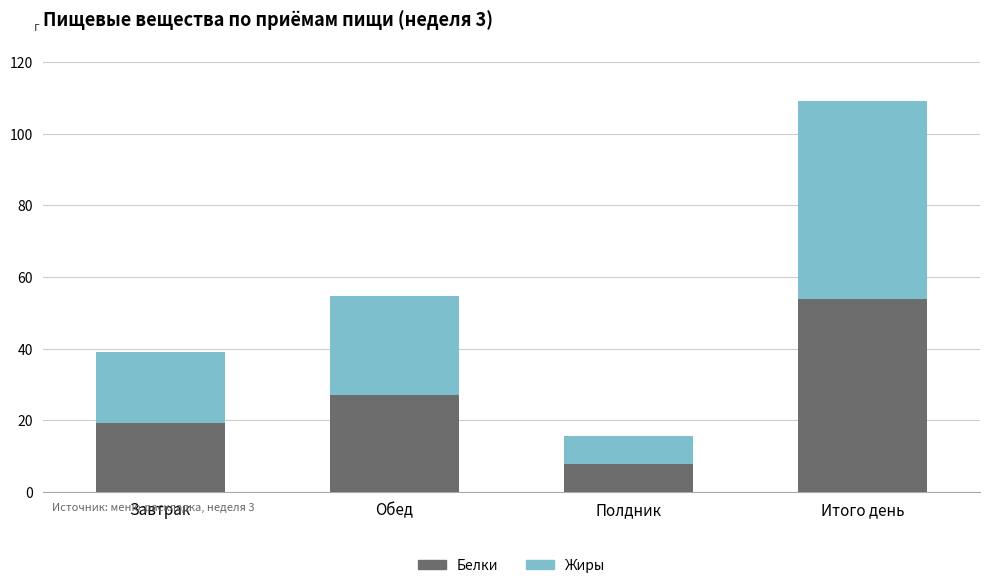

Which category has the lowest value in the Белки series?

Полдник